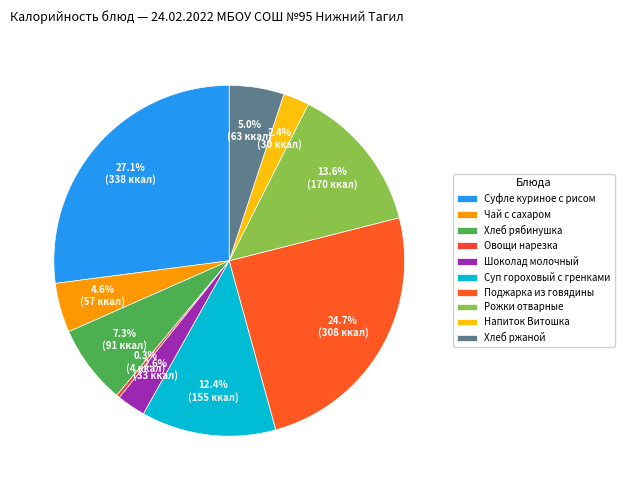

Which slice is the largest?

Суфле куриное с рисом